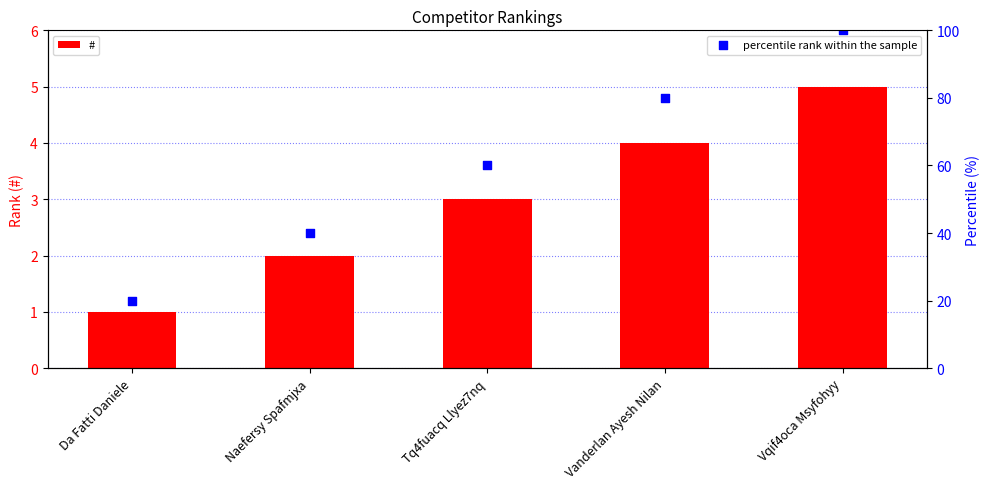

At which category is the sum across all series the highest?

Vqif4oca Msyfohyy